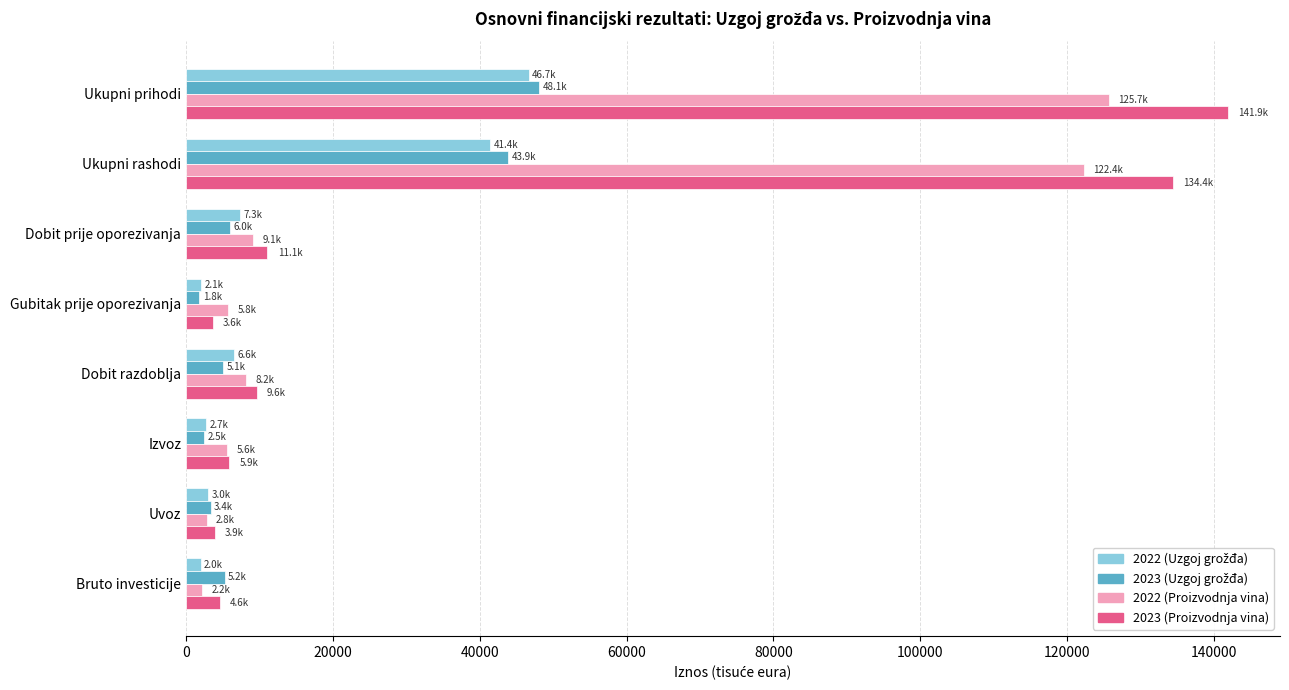

What is the difference between the second highest and minimum values in the 2023 (Proizvodnja vina) series?

130809.5